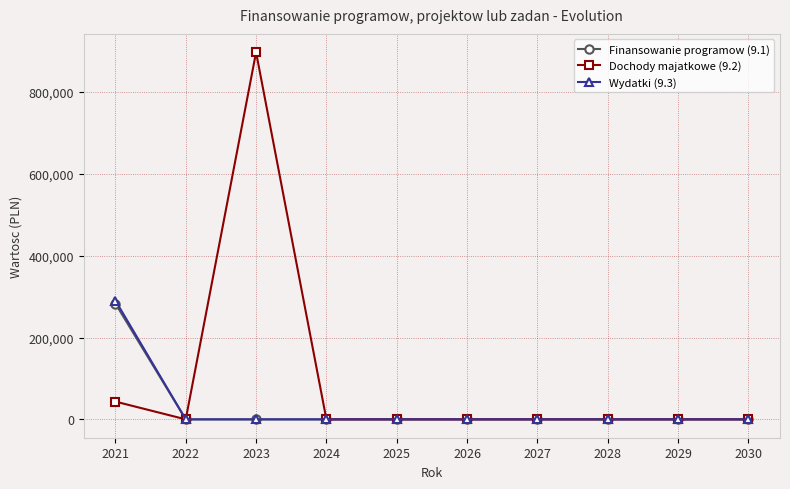

Which series has the largest range (max minus min)?

Dochody majatkowe (9.2)